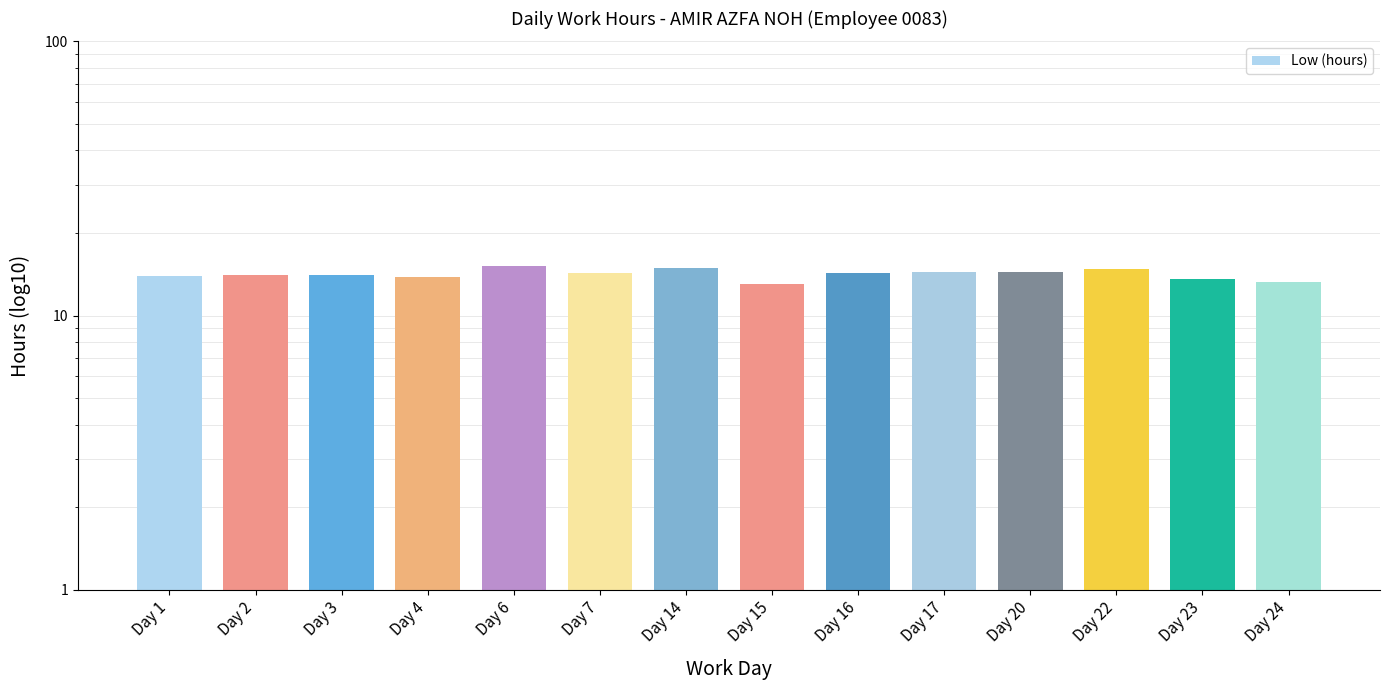

What is the maximum value shown in the chart?

15.1